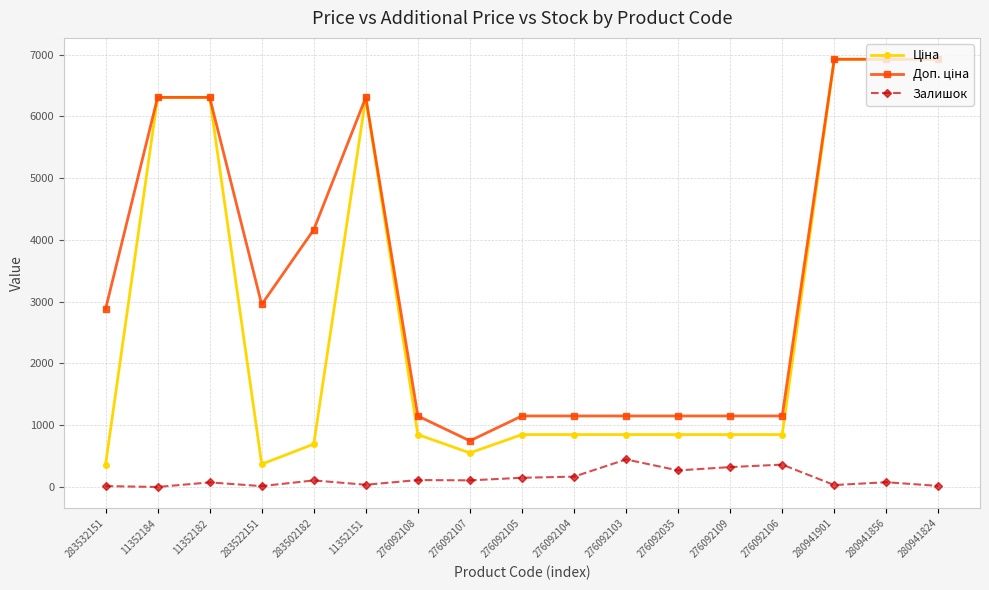

Read the Залишок value at 280941901.

31.0